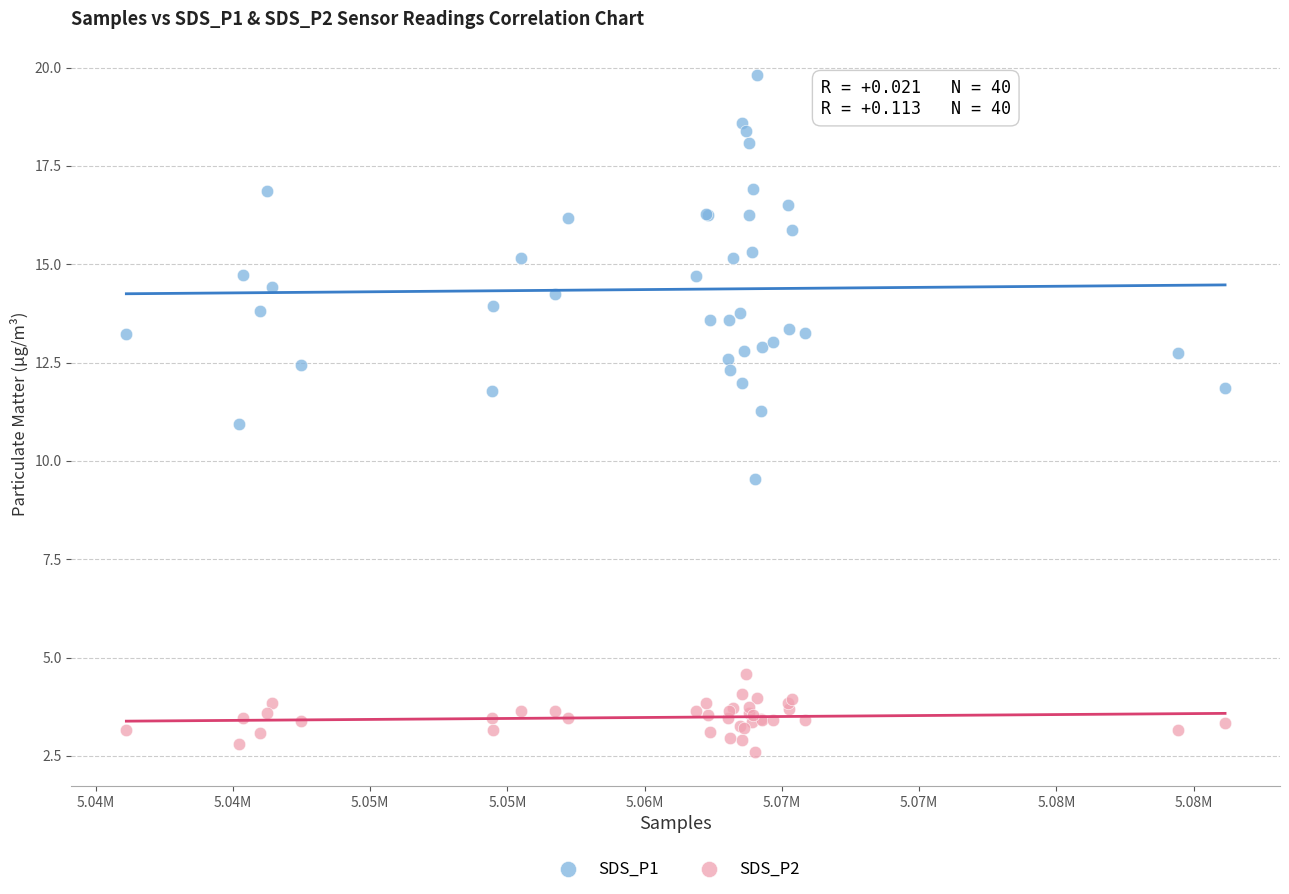

Which series has the largest Y range (max minus min)?

SDS_P1